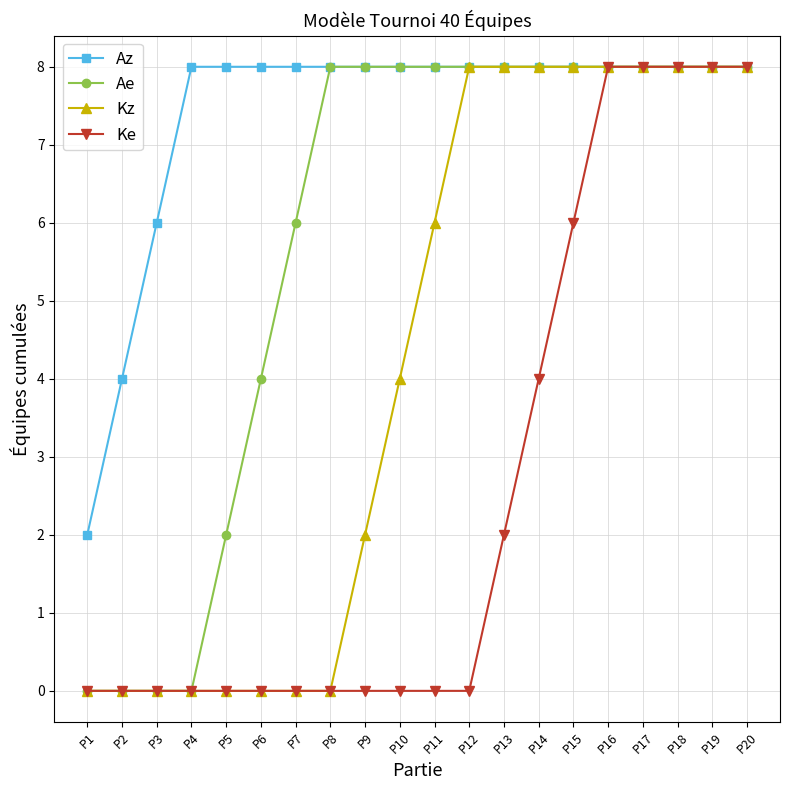

Reading right to left, transcribe all the data shown in this chart.

Az: P20=8	P19=8	P18=8	P17=8	P16=8	P15=8	P14=8	P13=8	P12=8	P11=8	P10=8	P9=8	P8=8	P7=8	P6=8	P5=8	P4=8	P3=6	P2=4	P1=2
Ae: P20=8	P19=8	P18=8	P17=8	P16=8	P15=8	P14=8	P13=8	P12=8	P11=8	P10=8	P9=8	P8=8	P7=6	P6=4	P5=2	P4=0	P3=0	P2=0	P1=0
Kz: P20=8	P19=8	P18=8	P17=8	P16=8	P15=8	P14=8	P13=8	P12=8	P11=6	P10=4	P9=2	P8=0	P7=0	P6=0	P5=0	P4=0	P3=0	P2=0	P1=0
Ke: P20=8	P19=8	P18=8	P17=8	P16=8	P15=6	P14=4	P13=2	P12=0	P11=0	P10=0	P9=0	P8=0	P7=0	P6=0	P5=0	P4=0	P3=0	P2=0	P1=0